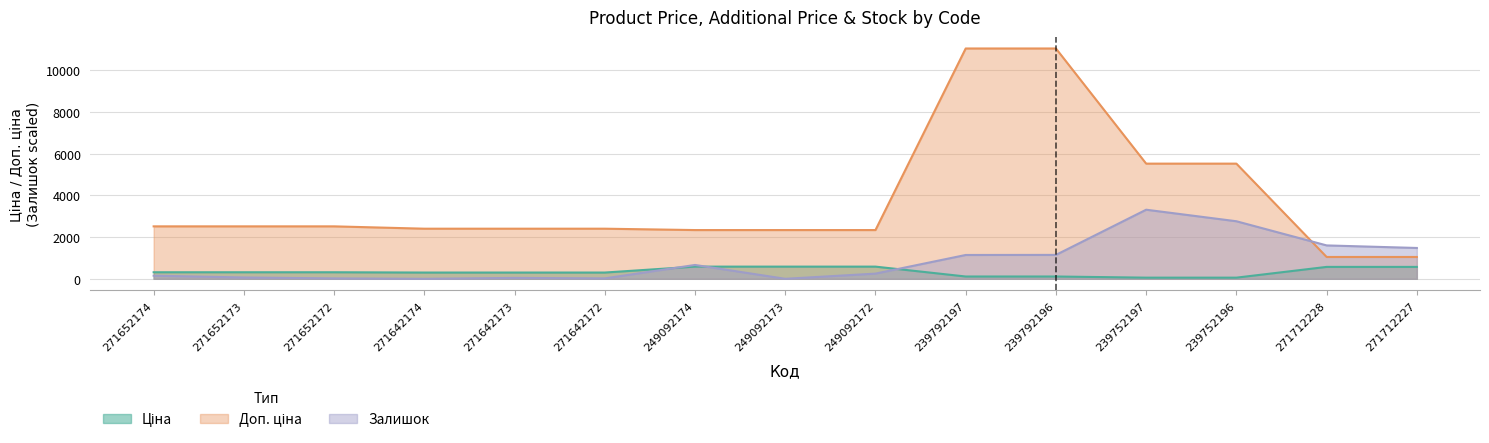

Which category has the lowest value in the Ціна series?

239752197